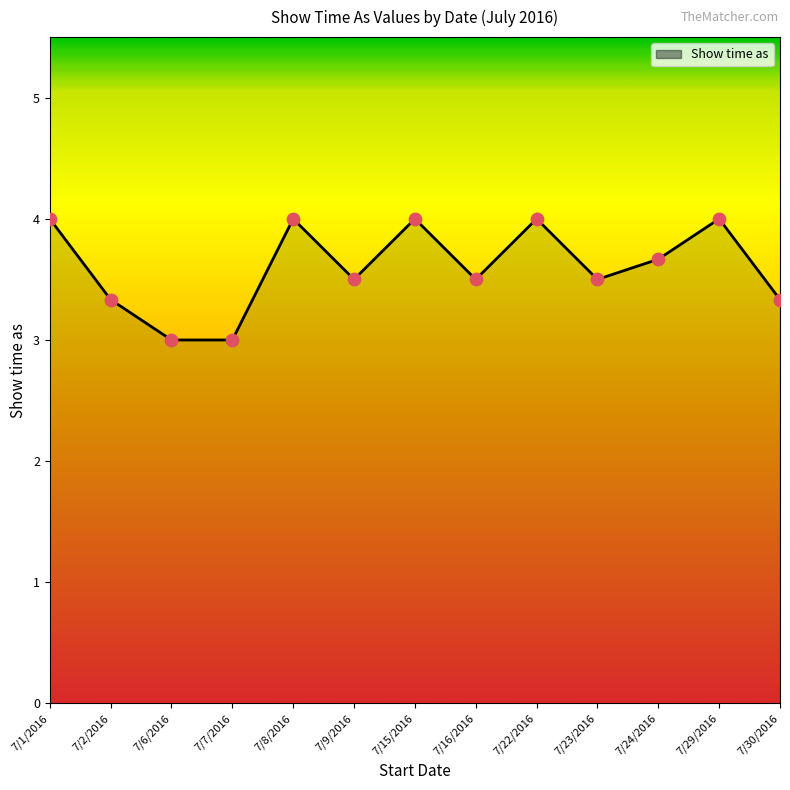

Between 7/15/2016 and 7/24/2016, which is larger?

7/15/2016